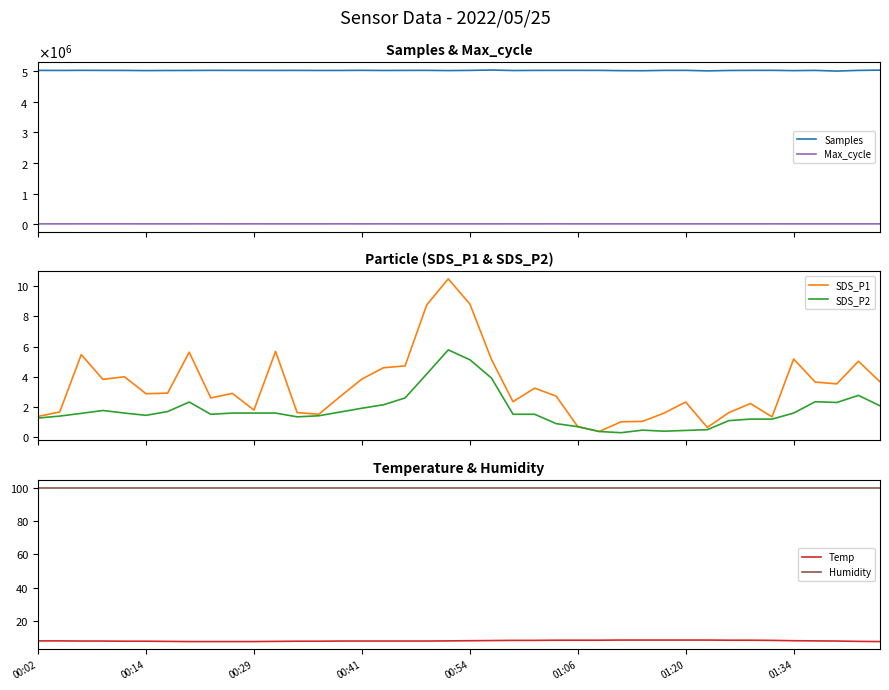

Reading right to left, what are all the values shown in this chart?

Samples: 5027367.0	5018896.0	4997030.0	5018409.0	5011821.0	5020636.0	5019933.0	5016289.0	5003751.0	5020077.0	5018947.0	5008046.0	5010882.0	5019056.0	5020004.0	5019627.0	5018736.0	5014831.0	5030972.0	5019124.0	5013004.0	5019642.0	5018448.0	5015970.0	5020813.0	5017022.0	5016643.0	5018563.0	5017829.0	5017793.0	5019392.0	5020055.0	5016854.0	5015872.0	5012453.0	5017733.0	5018422.0	5021054.0	5016971.0	5019098.0
Max_cycle: 20322.0	20160.0	20061.0	20044.0	20031.0	20404.0	20041.0	20125.0	20091.0	20086.0	20025.0	20049.0	20040.0	20061.0	20025.0	20511.0	20033.0	20423.0	20034.0	20037.0	20072.0	20080.0	20029.0	20496.0	20026.0	20539.0	20034.0	20049.0	20021.0	20591.0	20026.0	20552.0	20367.0	20109.0	20120.0	20447.0	20600.0	20381.0	20120.0	20087.0
SDS_P1: 3.7	5.0	3.5	3.6	5.2	1.4	2.2	1.6	0.7	2.3	1.6	1.1	1.0	0.4	0.7	2.7	3.2	2.4	5.2	8.8	10.5	8.8	4.7	4.6	3.9	2.7	1.5	1.6	5.7	1.8	2.9	2.6	5.6	2.9	2.9	4.0	3.8	5.5	1.7	1.4
SDS_P2: 2.1	2.8	2.3	2.4	1.6	1.2	1.2	1.1	0.5	0.5	0.4	0.5	0.3	0.4	0.7	0.9	1.5	1.5	3.9	5.1	5.8	4.2	2.6	2.1	1.9	1.7	1.4	1.4	1.6	1.6	1.6	1.5	2.3	1.7	1.4	1.6	1.8	1.6	1.4	1.3
Temp: 7.6	7.7	7.9	8.0	8.1	8.3	8.4	8.4	8.5	8.5	8.5	8.5	8.5	8.4	8.4	8.4	8.3	8.3	8.2	8.1	8.0	7.9	7.9	7.9	7.9	7.9	7.8	7.8	7.7	7.6	7.6	7.6	7.6	7.7	7.8	7.8	7.9	7.9	8.0	8.0
Humidity: 99.9	99.9	99.9	99.9	99.9	99.9	99.9	99.9	99.9	99.9	99.9	99.9	99.9	99.9	99.9	99.9	99.9	99.9	99.9	99.9	99.9	99.9	99.9	99.9	99.9	99.9	99.9	99.9	99.9	99.9	99.9	99.9	99.9	99.9	99.9	99.9	99.9	99.9	99.9	99.9